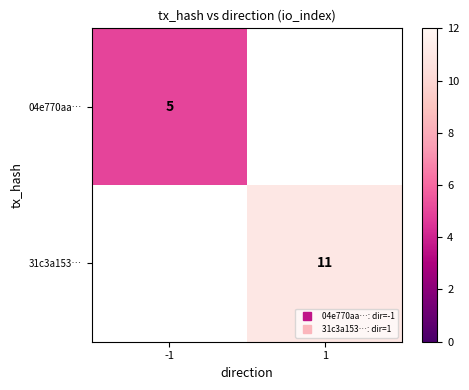

Between -1 and 1, which is larger?

1